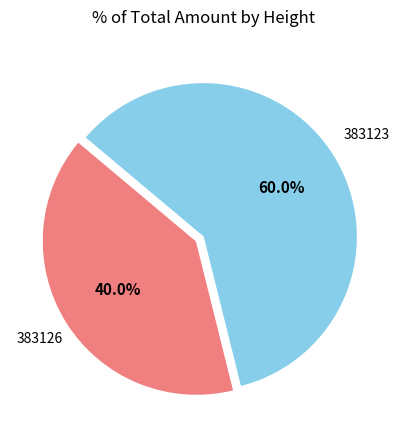

Which slice is the smallest?

383126